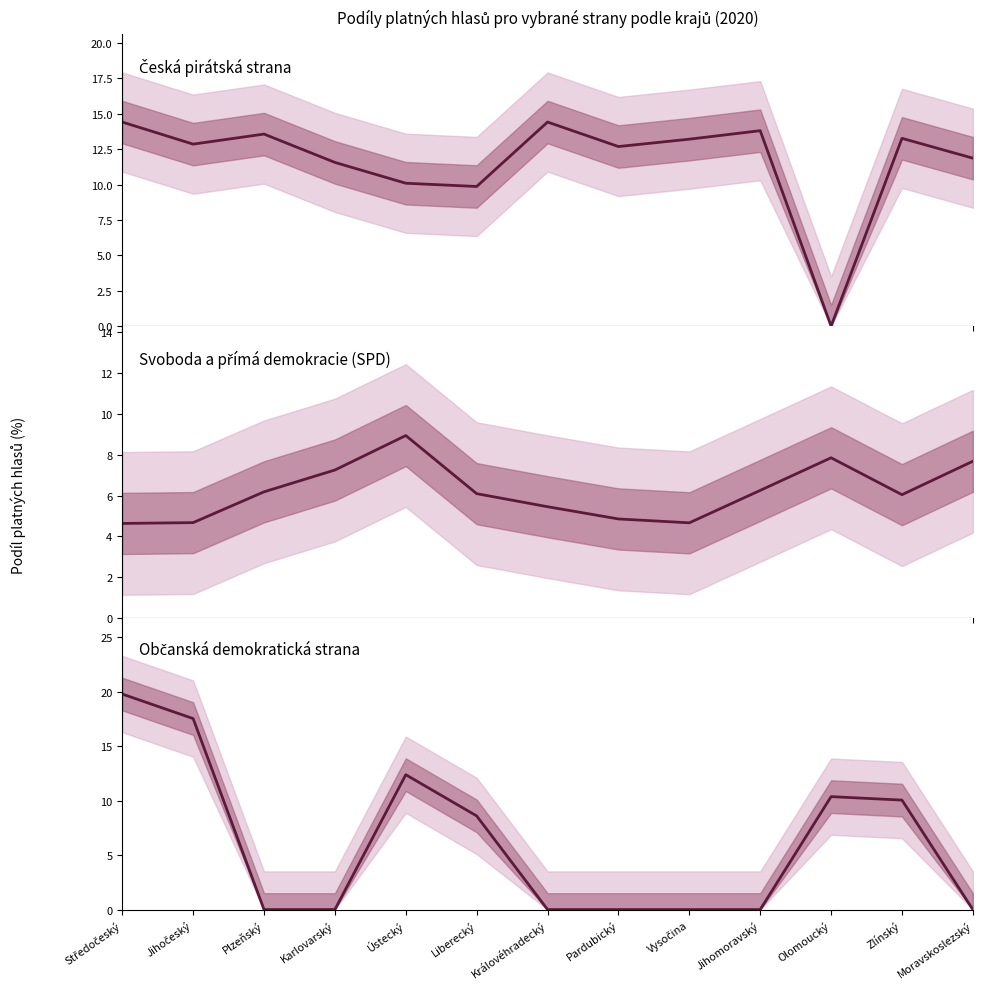

What is the label of the 13th point from the right?

Středočeský